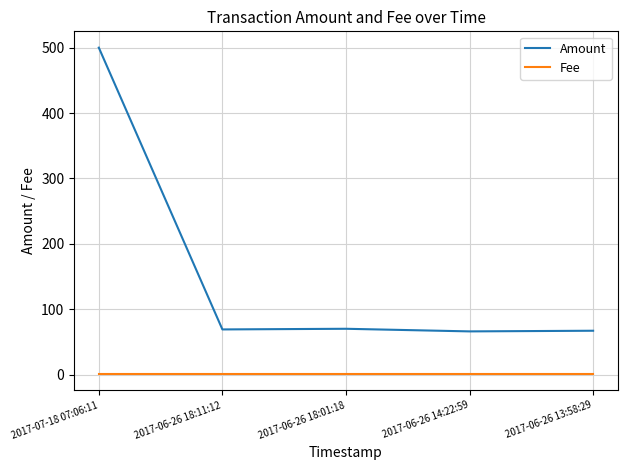

At which category is the sum across all series the highest?

2017-07-18 07:06:11